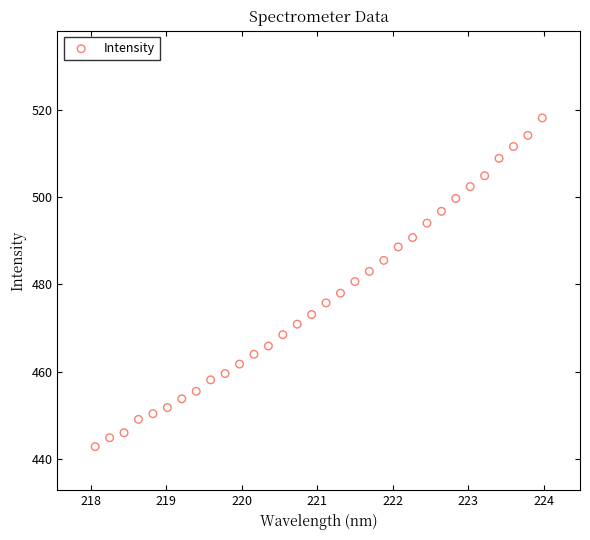

What is the range of X values (max minus min)?

5.9